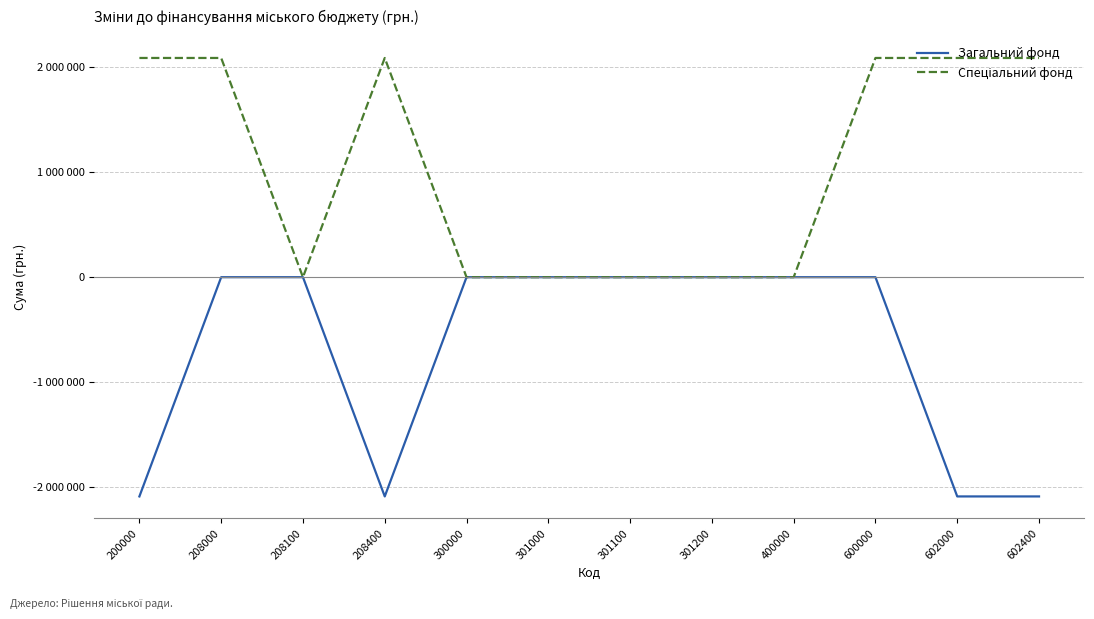

What is the difference between the Загальний фонд values at 208400 and 301200?

2090096